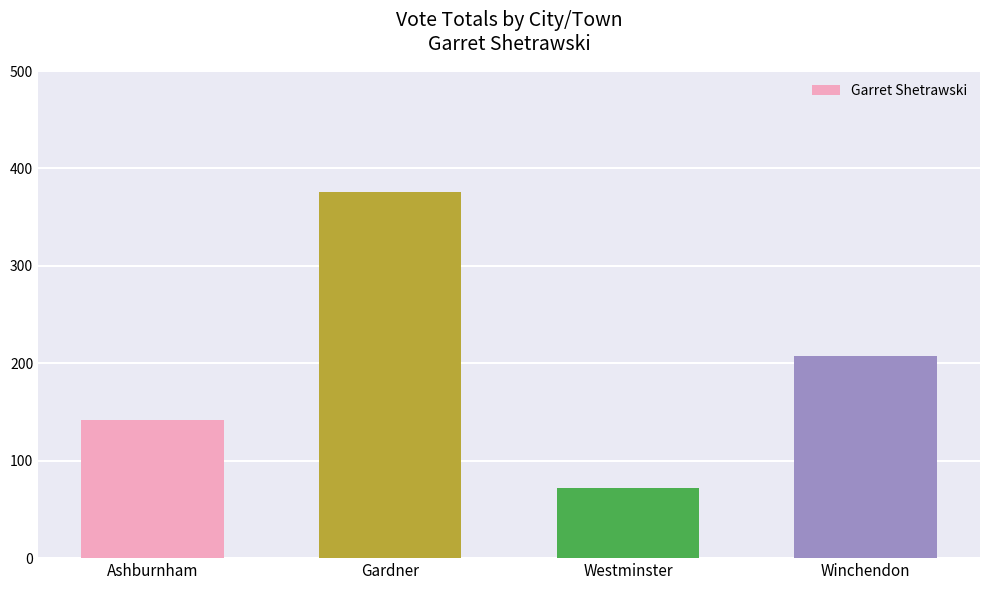

What is the difference between the second highest and minimum values?

136